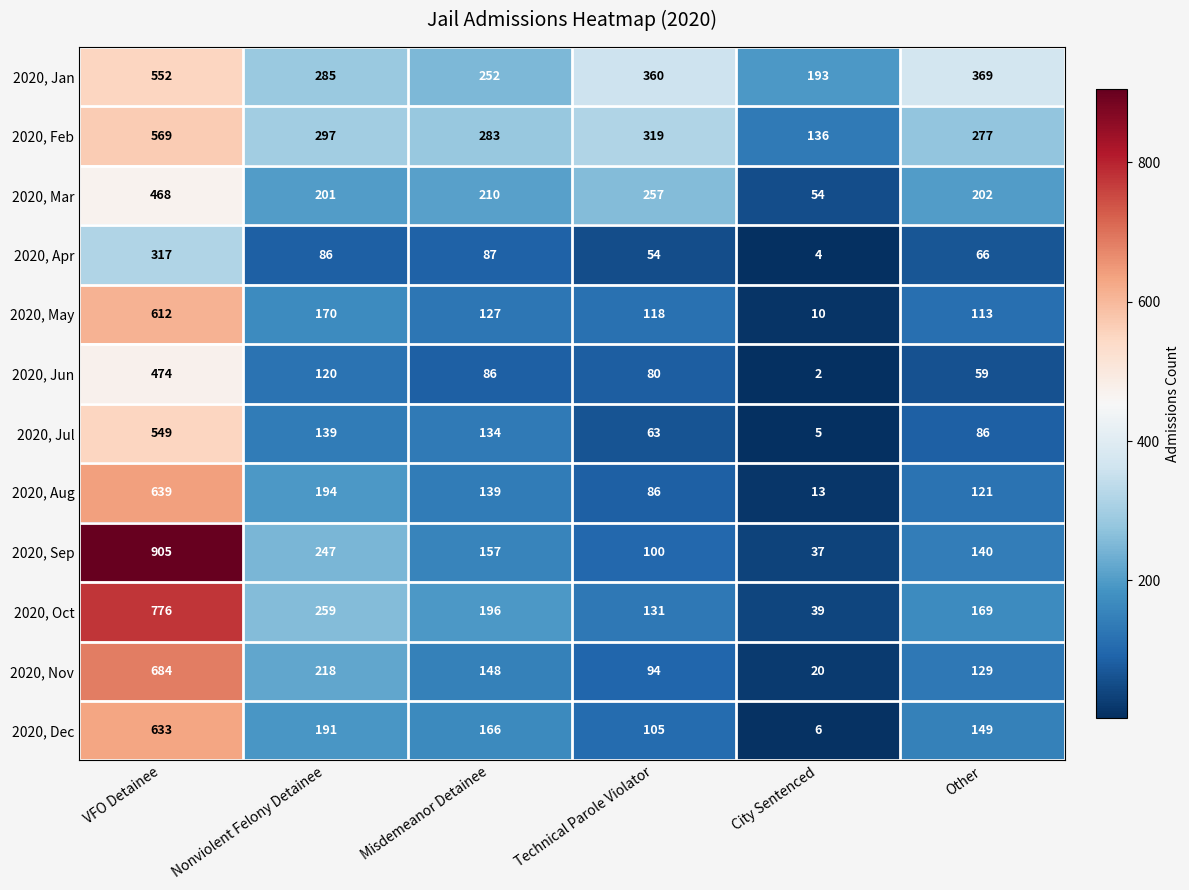

How many distinct data groups are displayed?

12